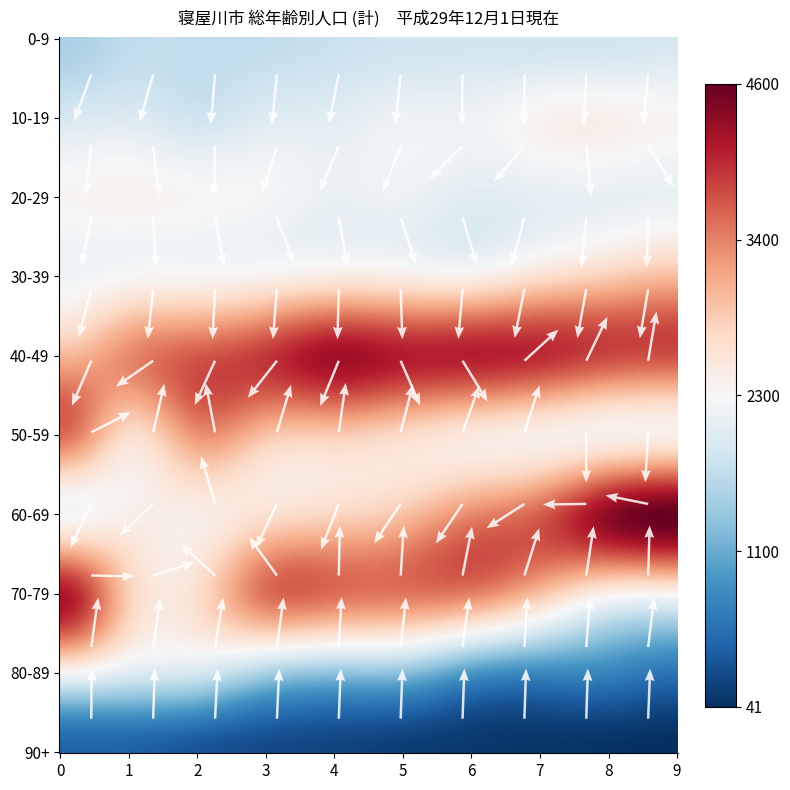

At 9, list the series in order from smallest to largest.

90+, 80-89, 0-9, 20-29, 10-19, 70-79, 50-59, 30-39, 40-49, 60-69